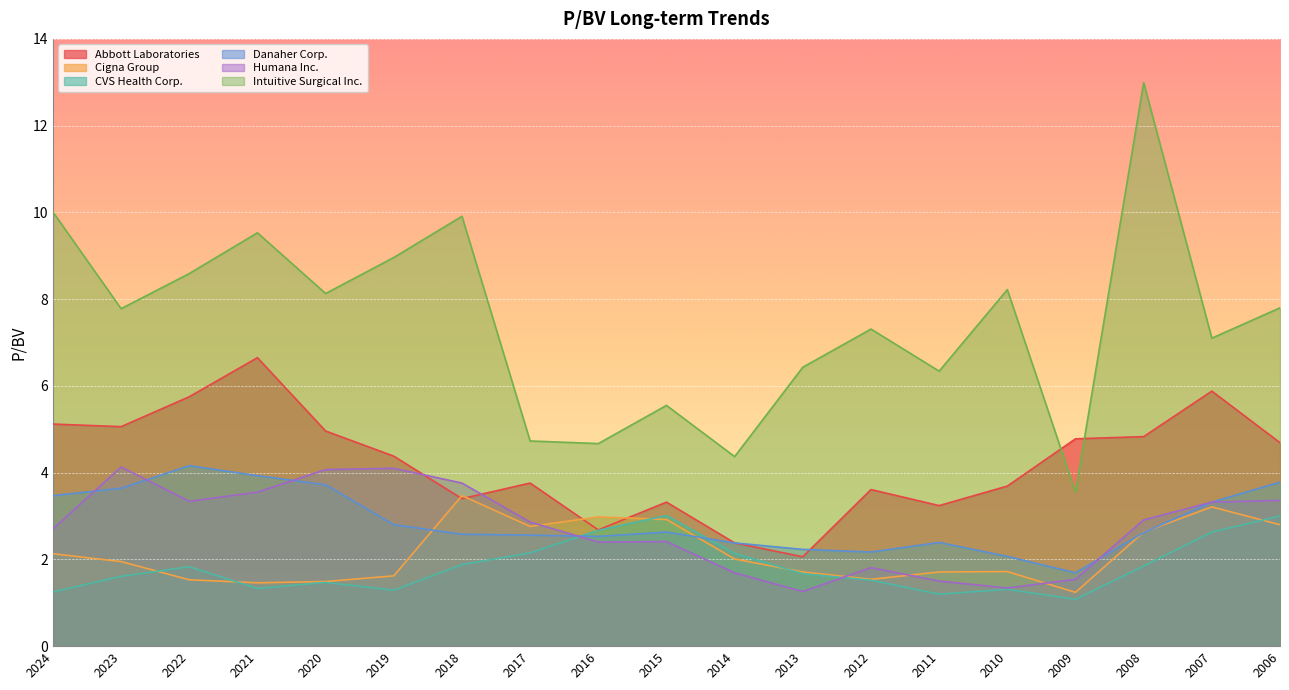

Where is the first local maximum for Danaher Corp.?

2022